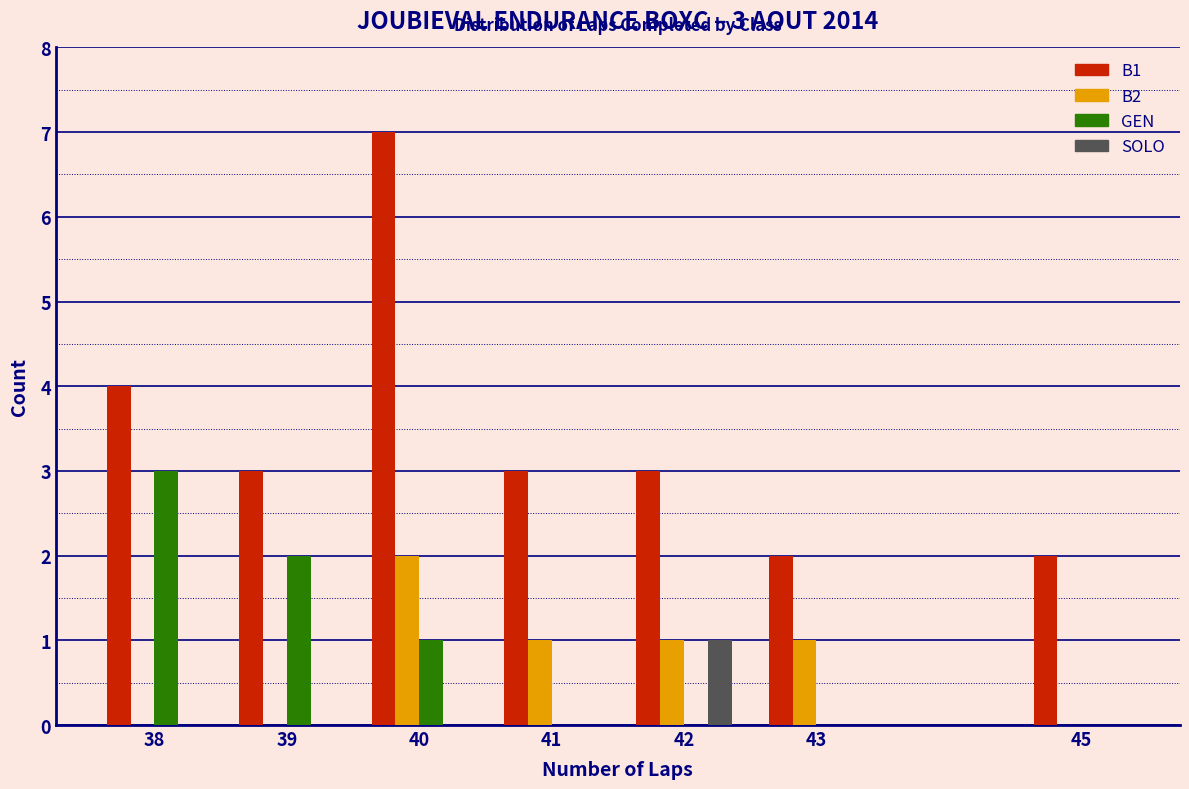

Reading left to right, transcribe all the data shown in this chart.

B1: 38=4	39=3	40=7	41=3	42=3	43=2	45=2
B2: 38=0	39=0	40=2	41=1	42=1	43=1	45=0
GEN: 38=3	39=2	40=1	41=0	42=0	43=0	45=0
SOLO: 38=0	39=0	40=0	41=0	42=1	43=0	45=0